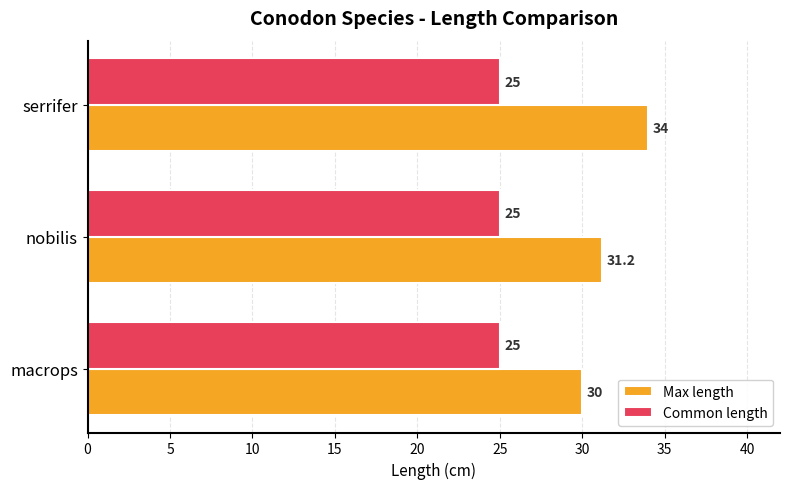

Which series has the largest total across all categories?

Max length